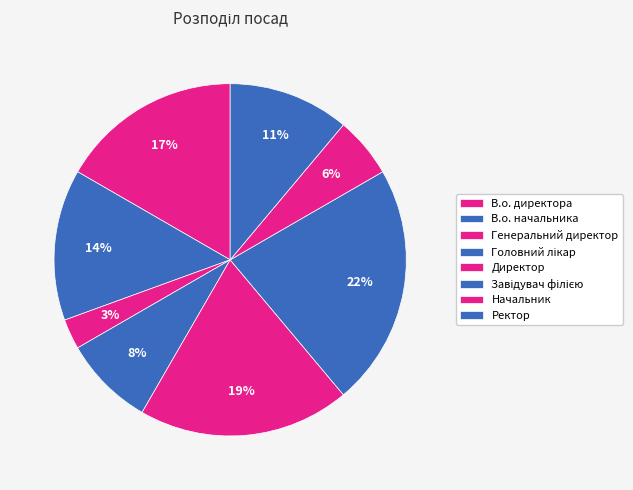

To the nearest percent, what portion does Генеральний директор represent?

3%